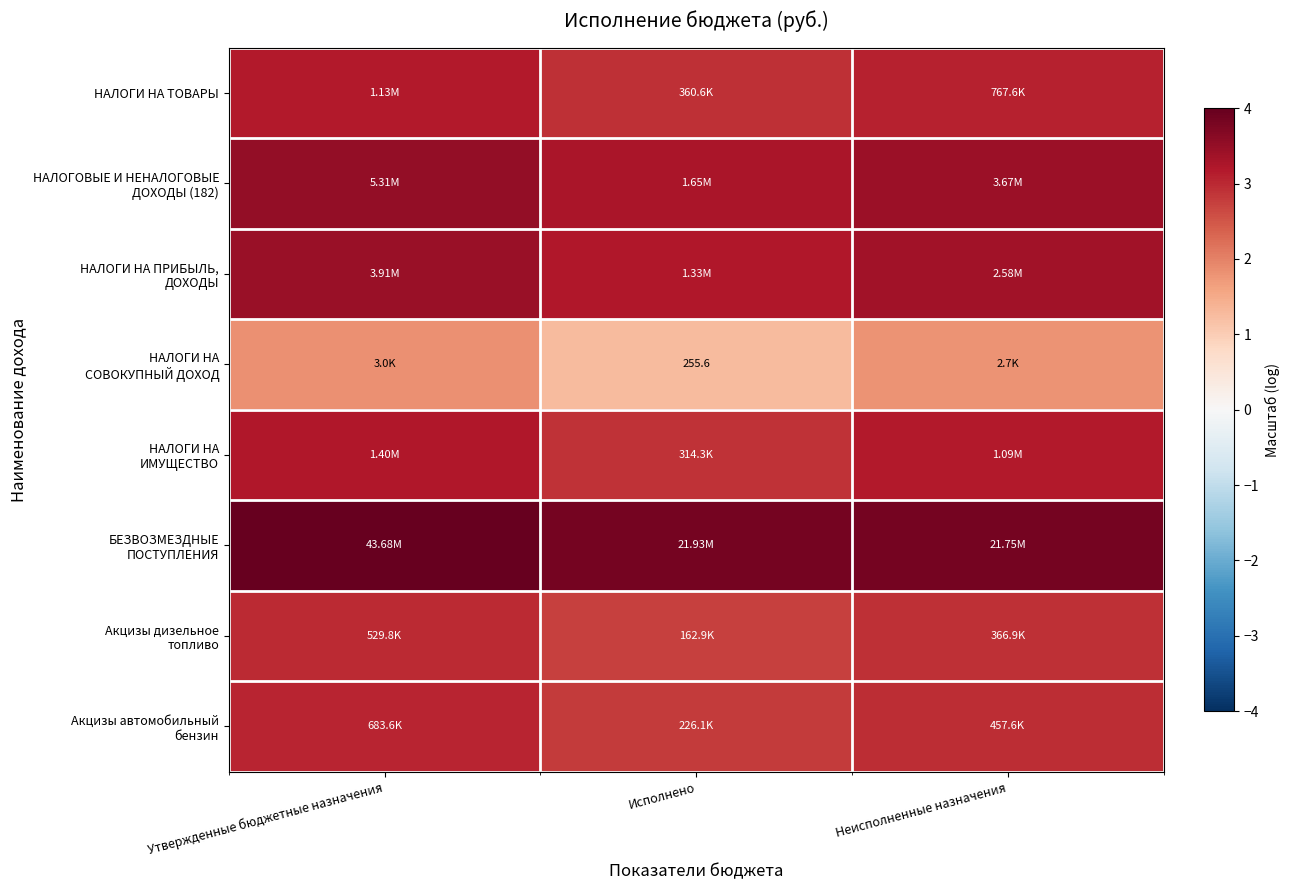

How many data points does each series have?

3